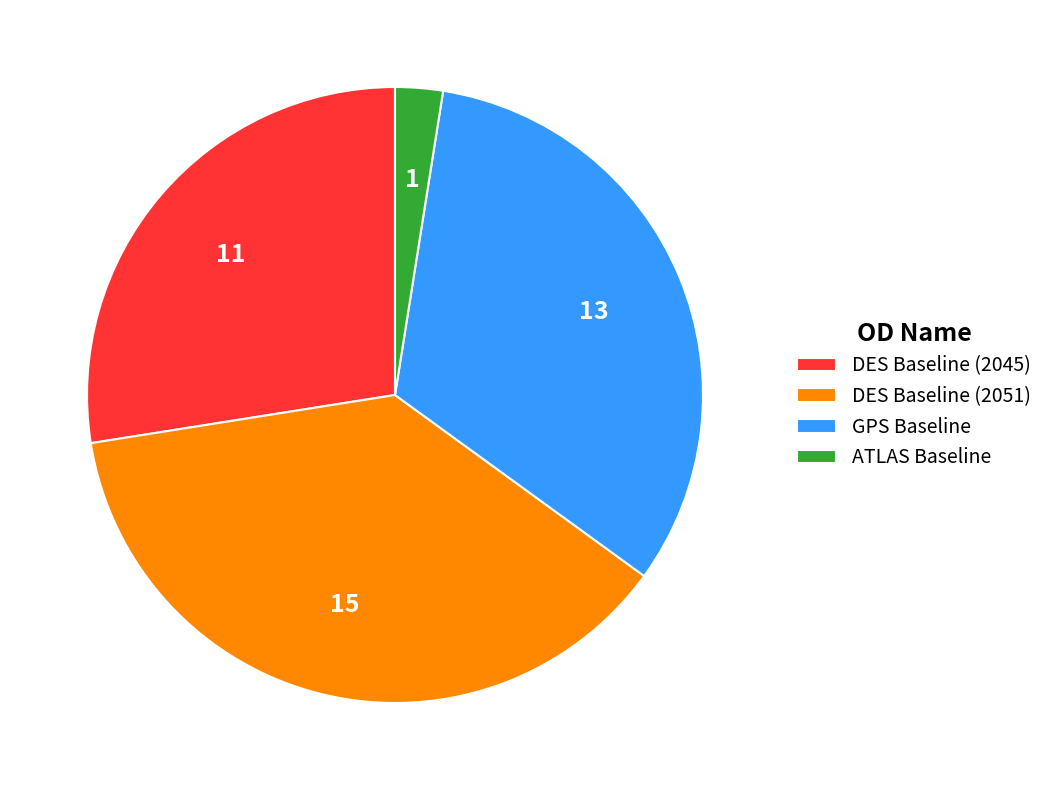

True or false: GPS Baseline accounts for 22% of the total.

False